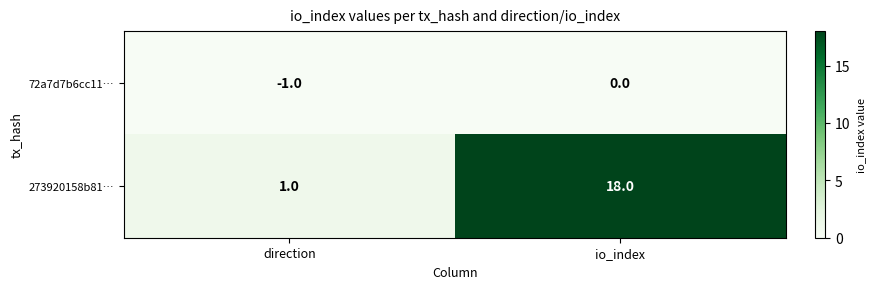

Which series changed the most between direction and io_index?

273920158b81…